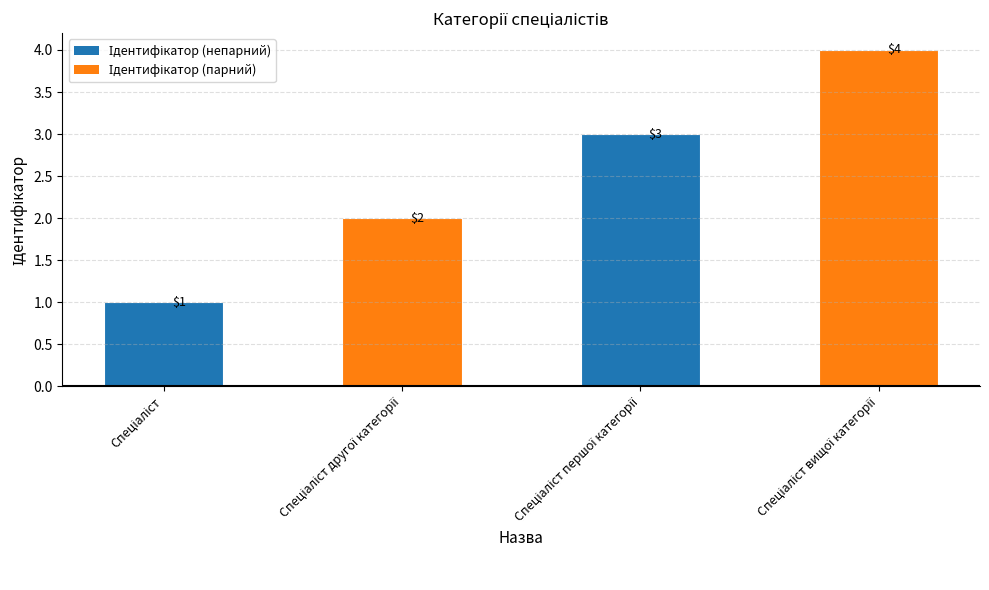

What is the value of the 4th bar from the left?

4